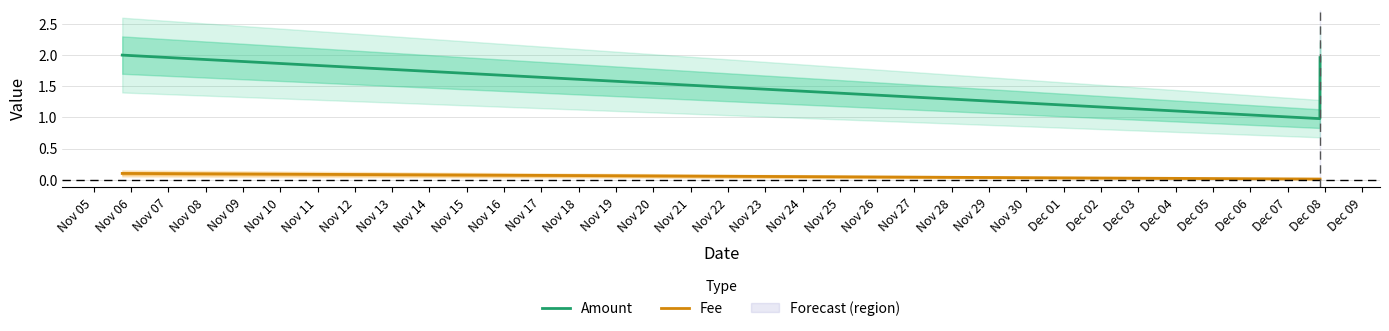

What is the value of the Fee point at the 1st from the left?

0.1